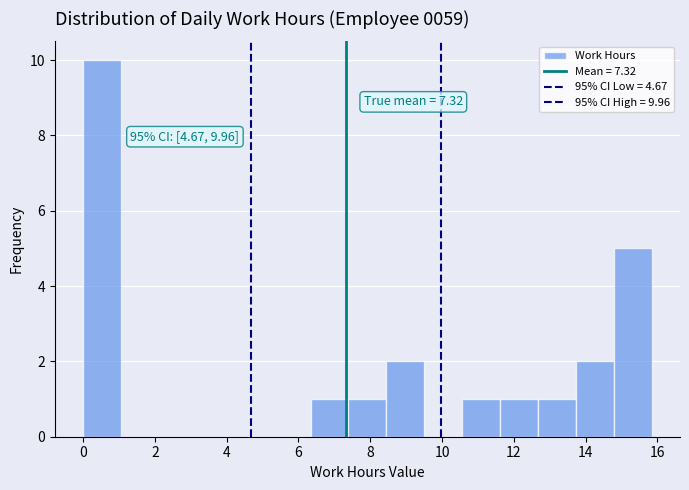

Over which range of the x-axis is the bar tallest?

0.0 to 1.0